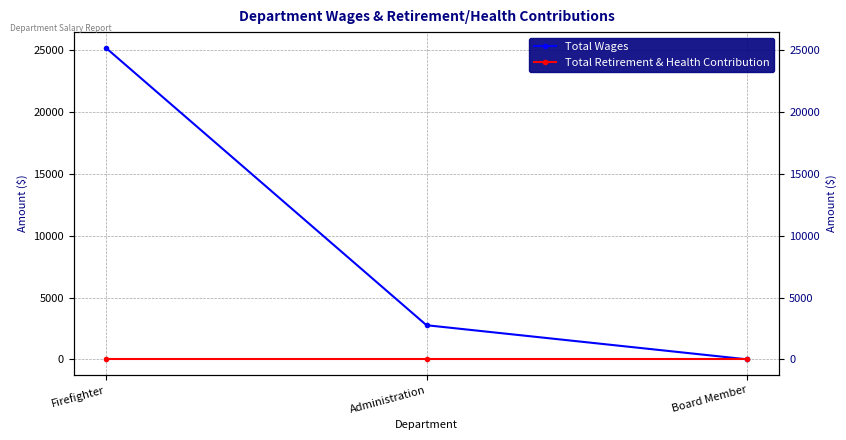

Reading left to right, list all the values displayed in this chart.

Total Wages: Firefighter=25200	Administration=2760	Board Member=0
Total Retirement & Health Contribution: Firefighter=0	Administration=0	Board Member=0